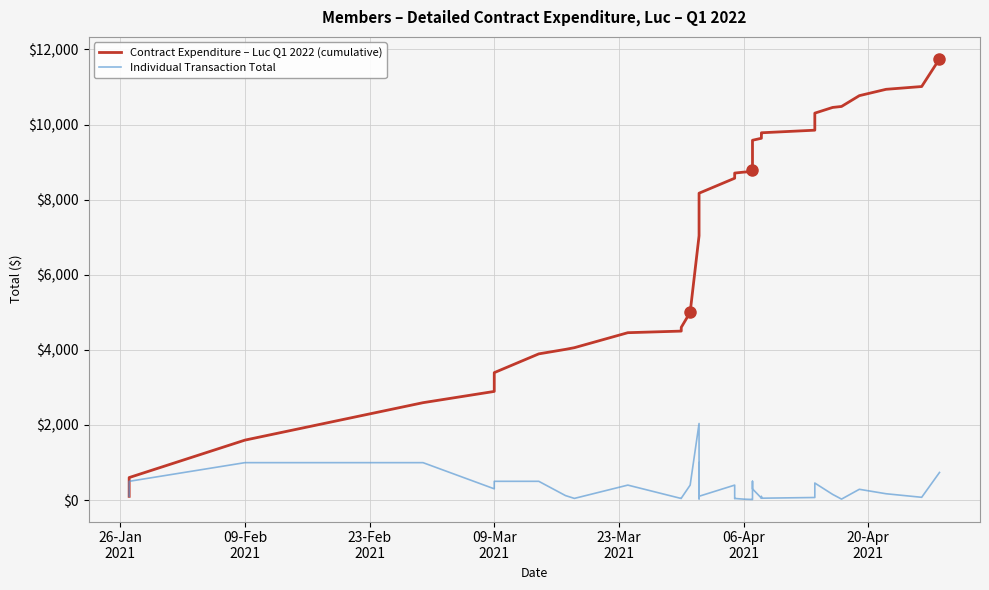

The value of Contract Expenditure – Luc Q1 2022 (cumulative) at 36 is 4215.1. True or false?

False